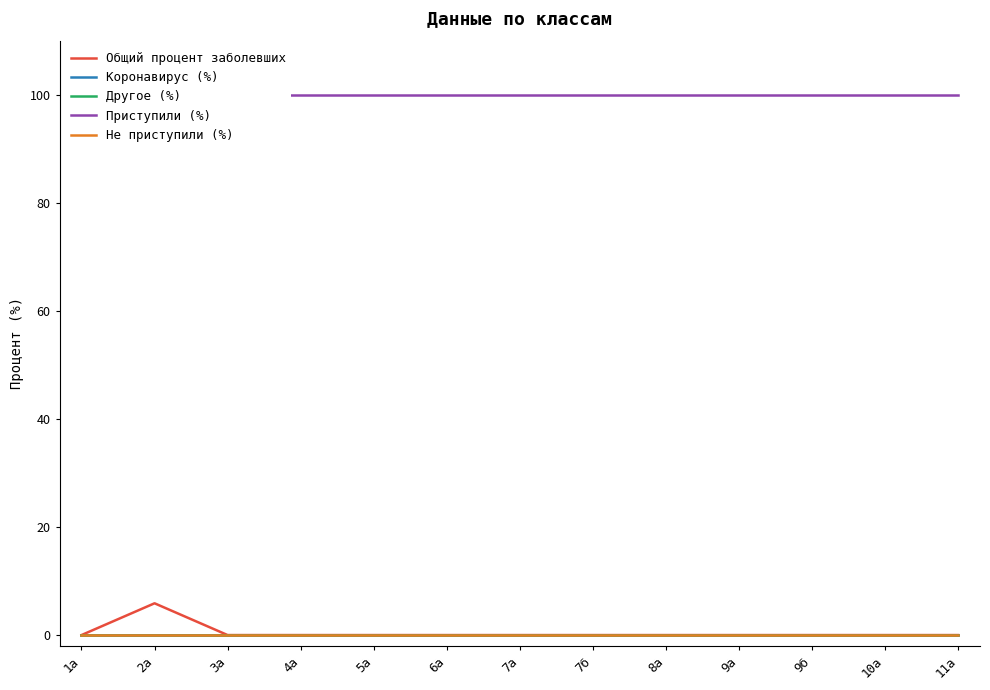

Reading right to left, extract all data points from this chart.

Общий процент заболевших: 11а=0.0	10а=0.0	9б=0.0	9а=0.0	8а=0.0	7б=0.0	7а=0.0	6а=0.0	5а=0.0	4а=0.0	3а=0.0	2а=5.9	1а=0.0
Коронавирус (%): 11а=0.0	10а=0.0	9б=0.0	9а=0.0	8а=0.0	7б=0.0	7а=0.0	6а=0.0	5а=0.0	4а=0.0	3а=0.0	2а=0.0	1а=0.0
Другое (%): 11а=0.0	10а=0.0	9б=0.0	9а=0.0	8а=0.0	7б=0.0	7а=0.0	6а=0.0	5а=0.0	4а=0.0	3а=0.0	2а=0.0	1а=0.0
Приступили (%): 11а=100.0	10а=100.0	9б=100.0	9а=100.0	8а=100.0	7б=100.0	7а=100.0	6а=100.0	5а=100.0	4а=100.0	3а=100.0	2а=100.0	1а=100.0
Не приступили (%): 11а=0.0	10а=0.0	9б=0.0	9а=0.0	8а=0.0	7б=0.0	7а=0.0	6а=0.0	5а=0.0	4а=0.0	3а=0.0	2а=0.0	1а=0.0